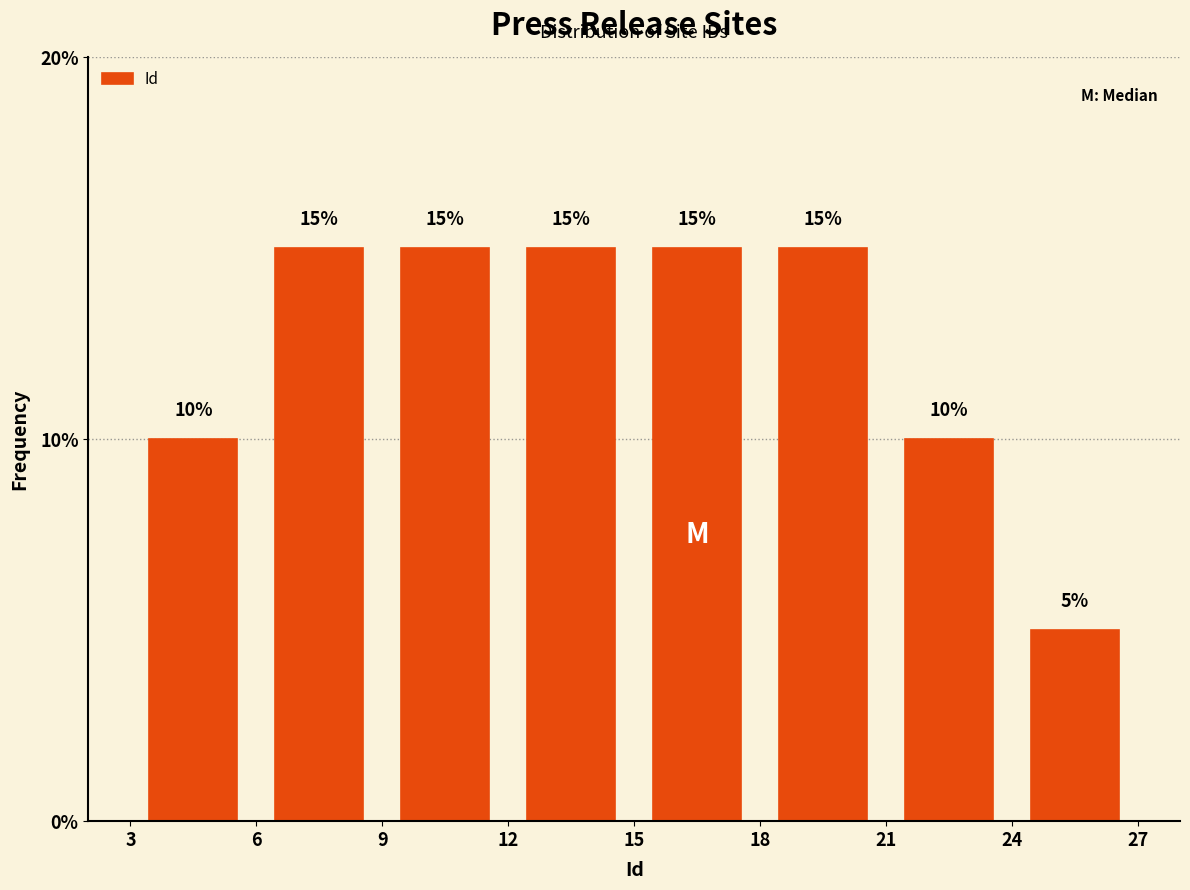

Reading left to right, list every bar in this chart as the range it spans on the x-axis followed by its height.

3 to 6: 10
6 to 9: 15
9 to 12: 15
12 to 15: 15
15 to 18: 15
18 to 21: 15
21 to 24: 10
24 to 27: 5